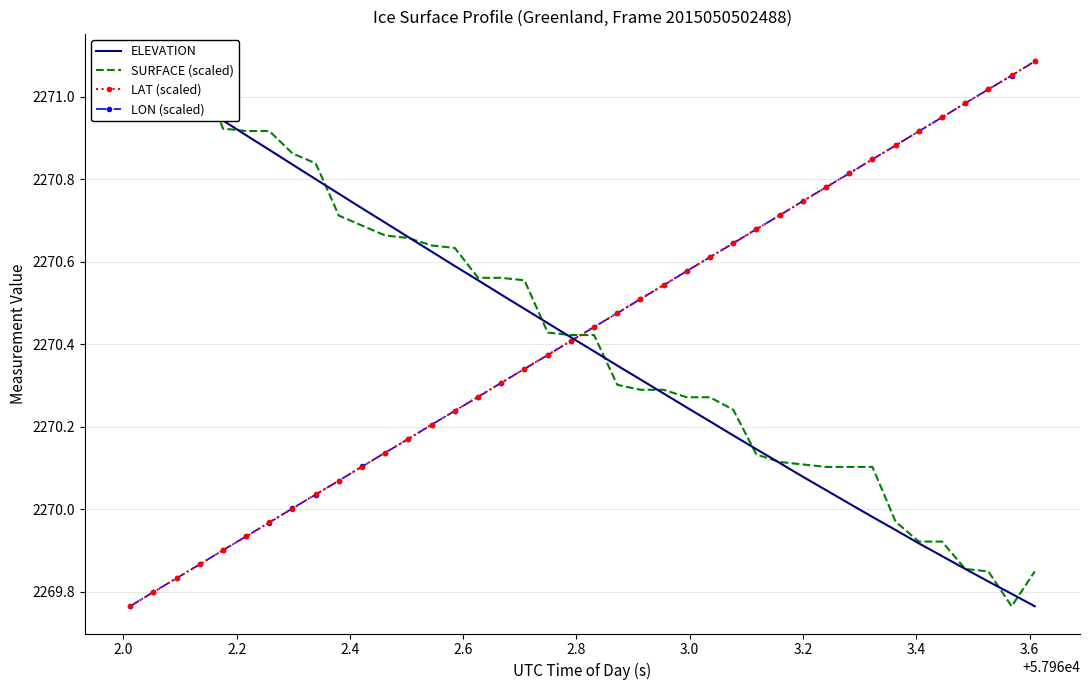

True or false: LON (scaled) has more than 2 interior local peaks.

False